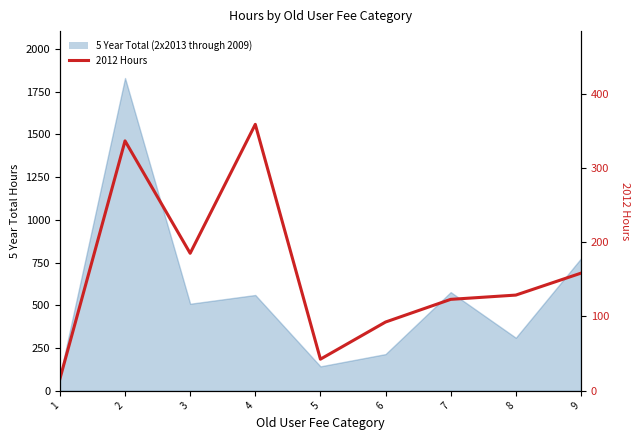

What is the greatest value displayed?

358.5